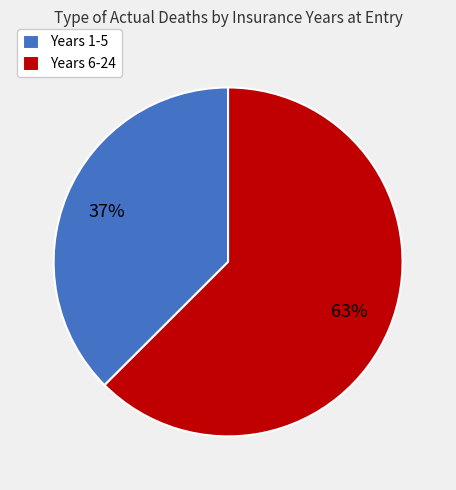

Is the sum of Years 6-24 and Years 1-5 greater than half?

Yes